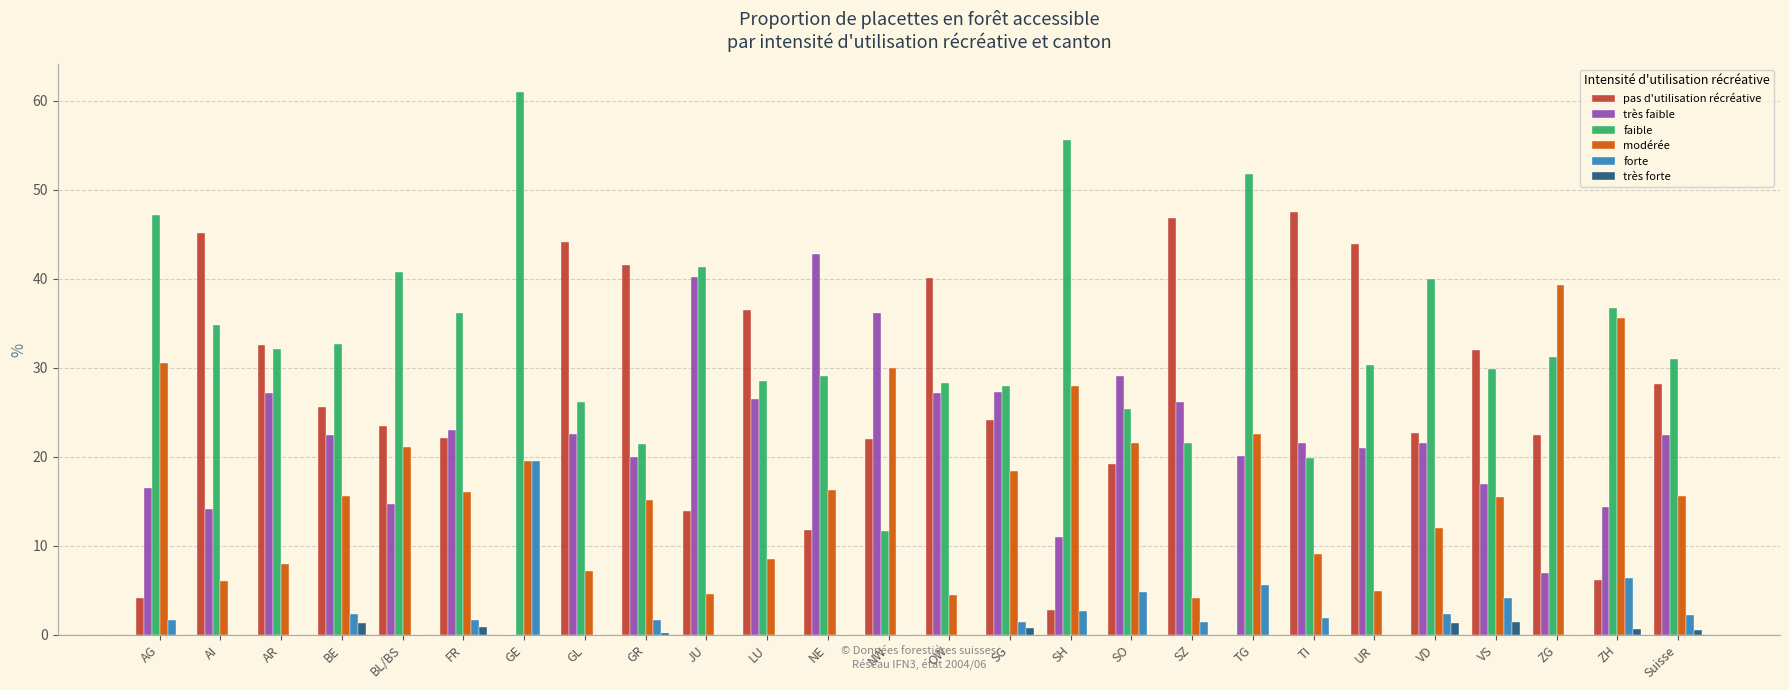

What is the average value of the forte series?

2.3